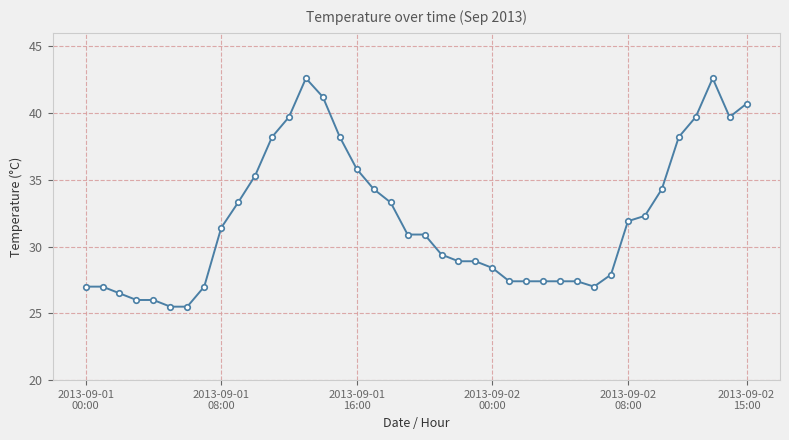

What is the sum of all values?

1282.5